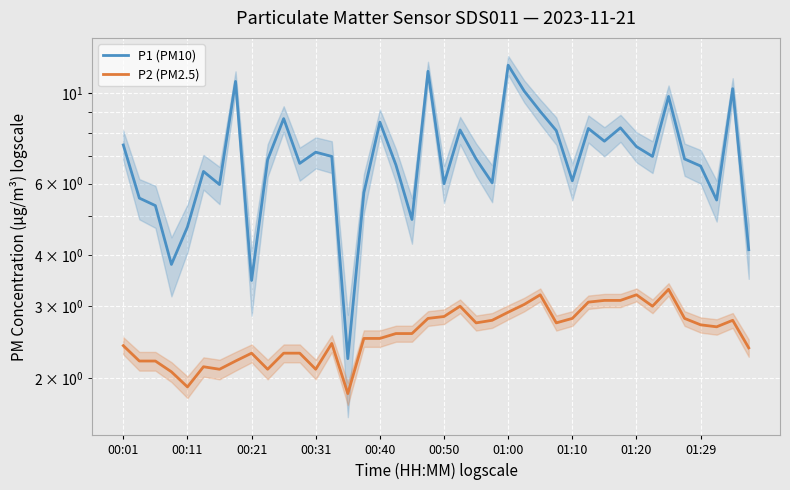

How many lines are shown in the chart?

2